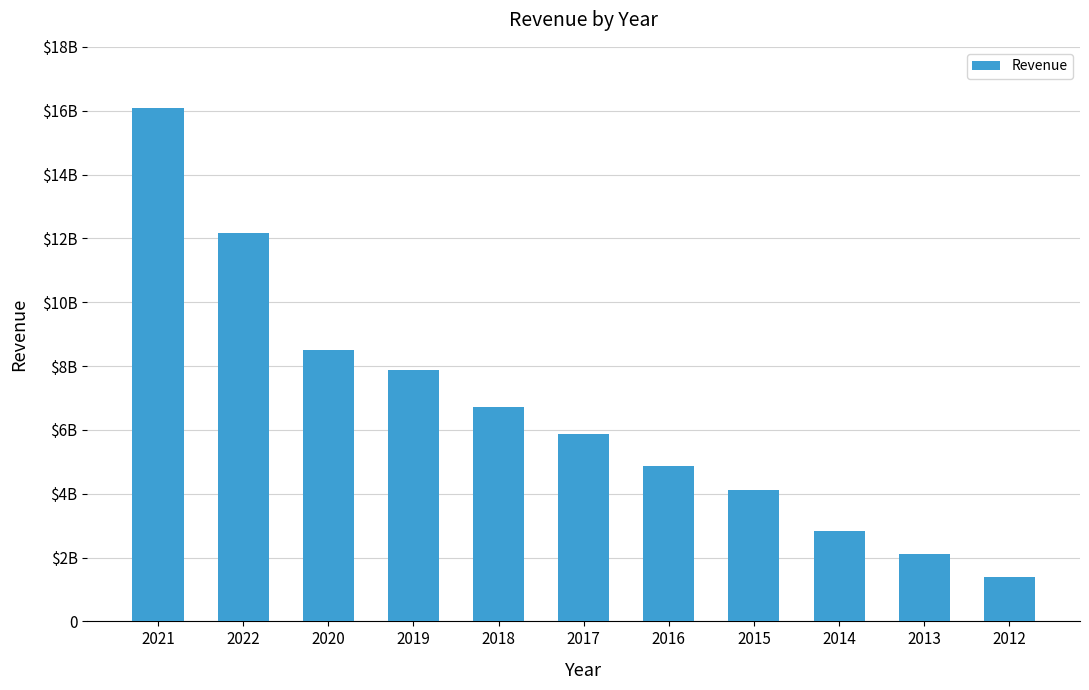

Reading right to left, what are all the values shown in this chart?

2012=1378477000	2013=2104745000	2014=2819557000	2015=4103728000	2016=4860427000	2017=5872227000	2018=6710800000	2019=7863400000	2020=8497100000	2022=12172900000	2021=16071700000